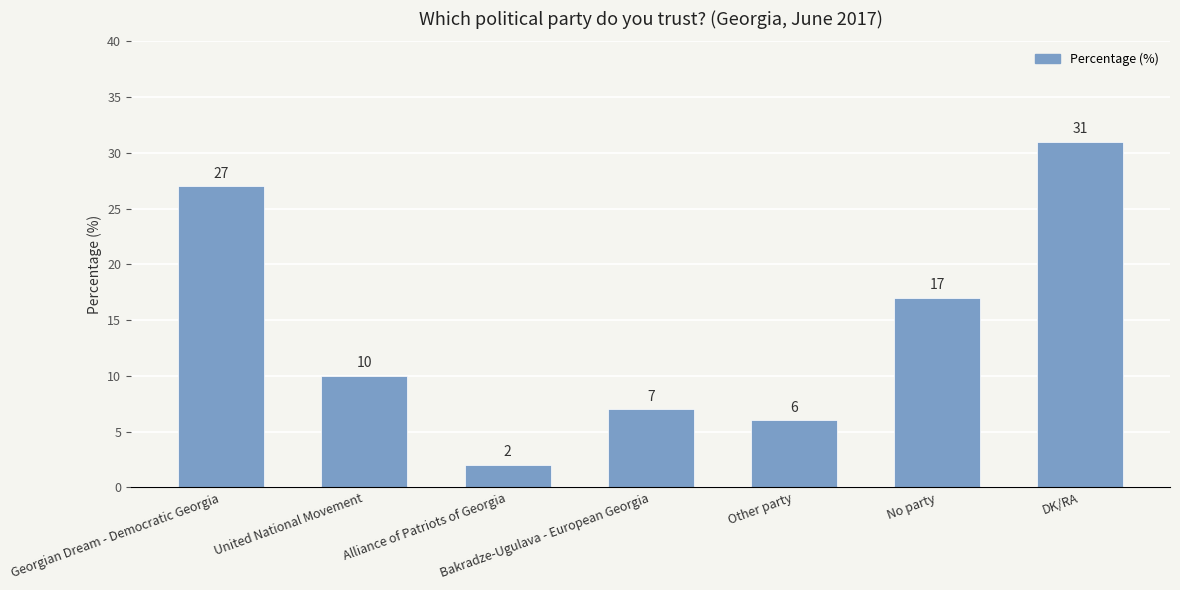

Reading left to right, what are all the values shown in this chart?

Georgian Dream - Democratic Georgia=27	United National Movement=10	Alliance of Patriots of Georgia=2	Bakradze-Ugulava - European Georgia=7	Other party=6	No party=17	DK/RA=31